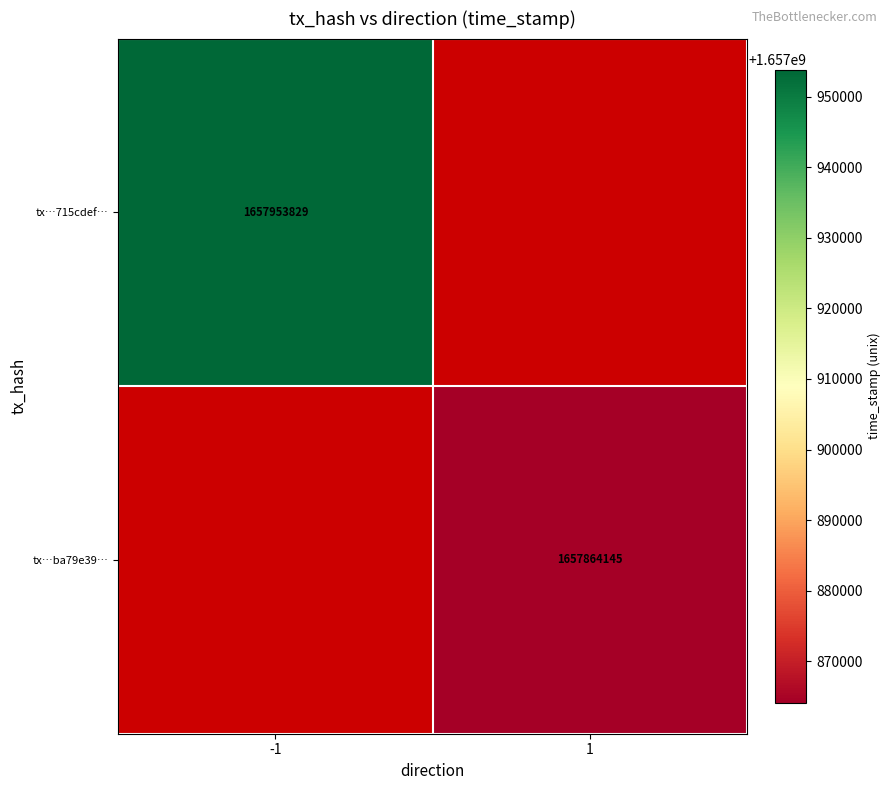

True or false: tx…715cdef… has a value of 1657953829 at -1.

True